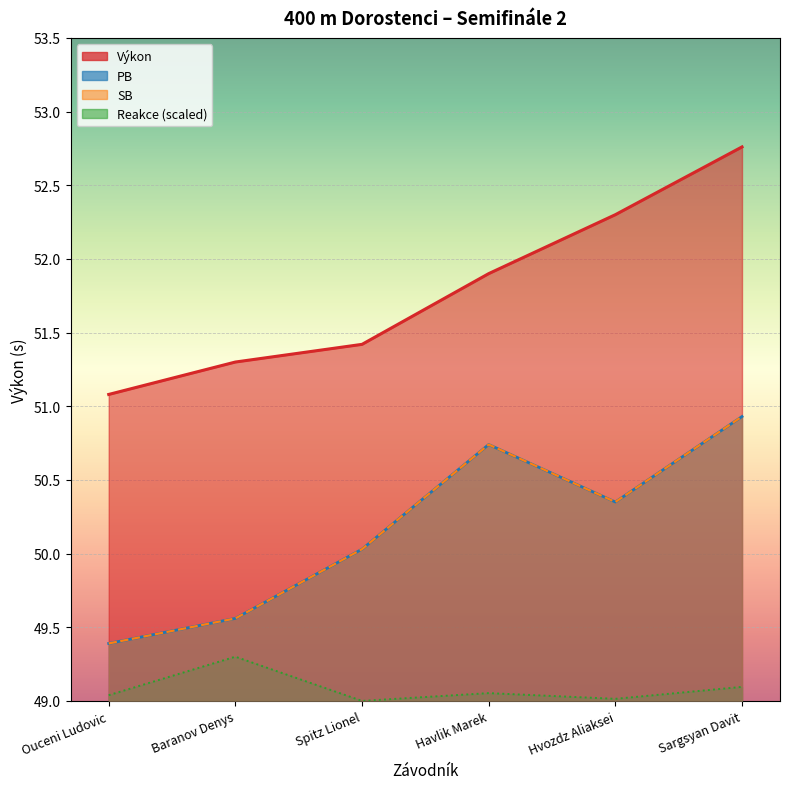

At how many categories does at least one series exceed 52?

2